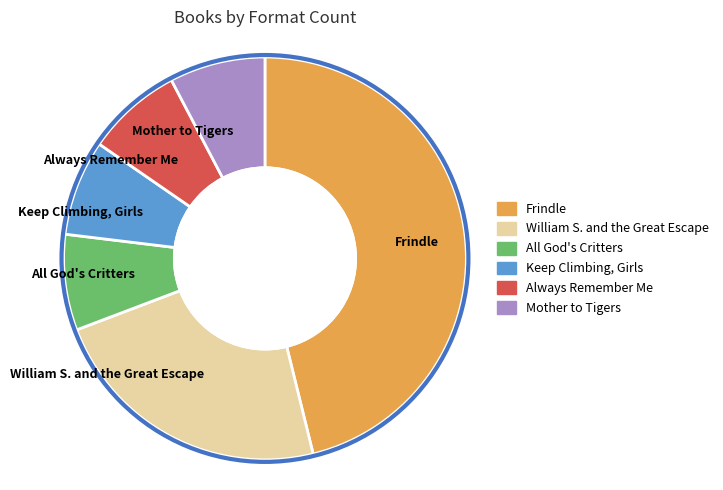

Does any single category account for the majority?

No